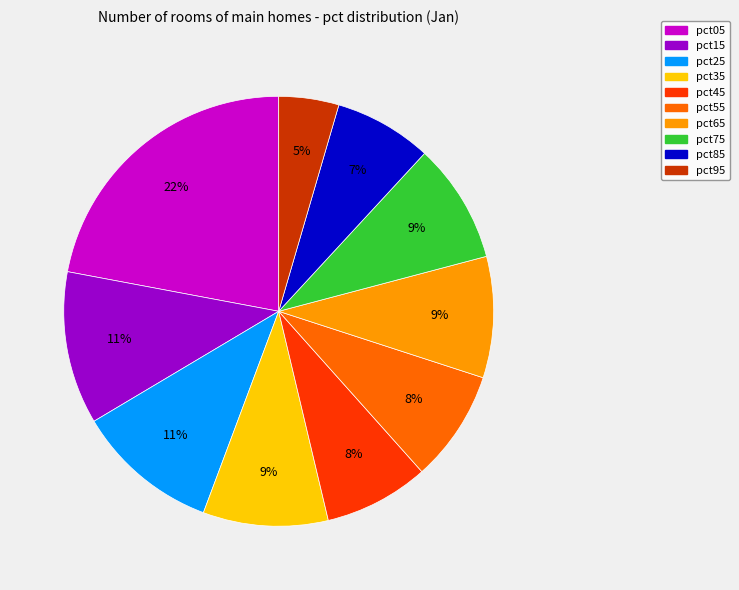

True or false: pct35 accounts for 19% of the total.

False